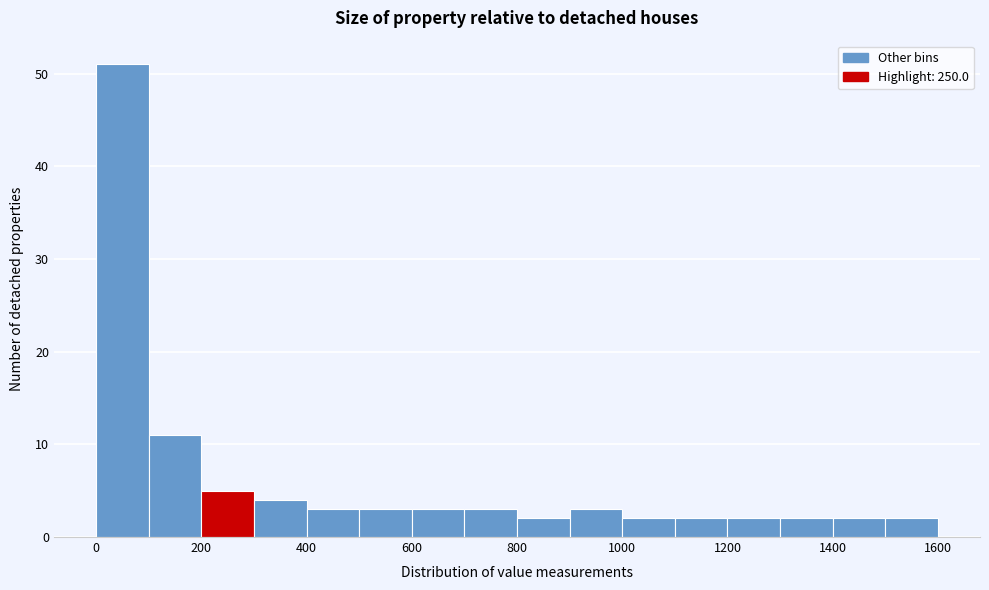

Over which range of the x-axis is the bar tallest?

0 to 100